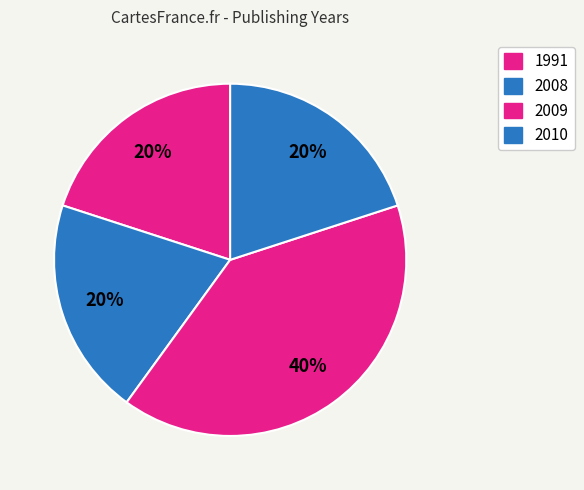

Count the number of slices in the pie.

4